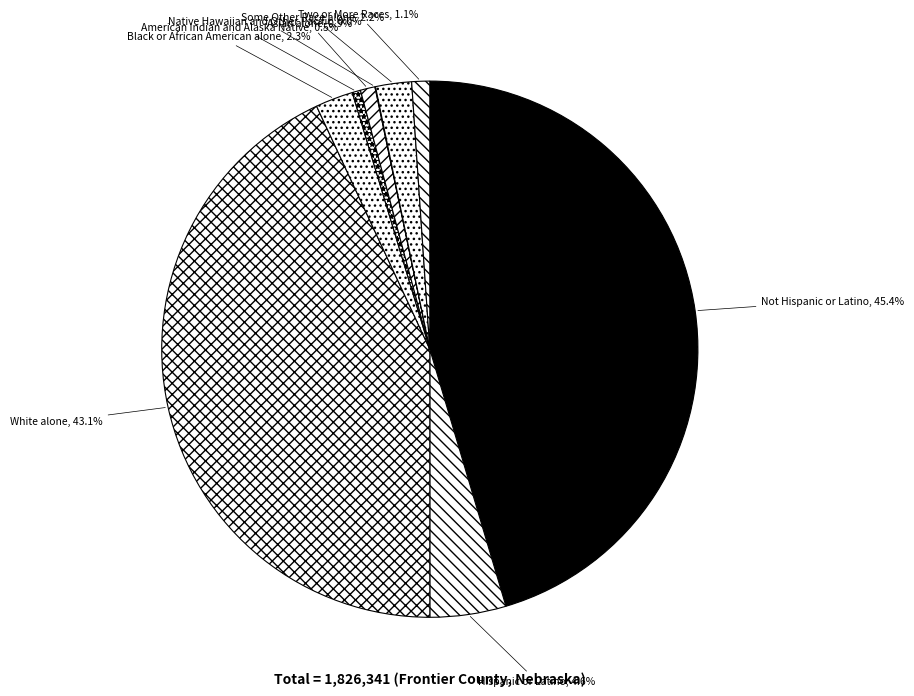

Between White alone and Black or African American alone, which is larger?

White alone